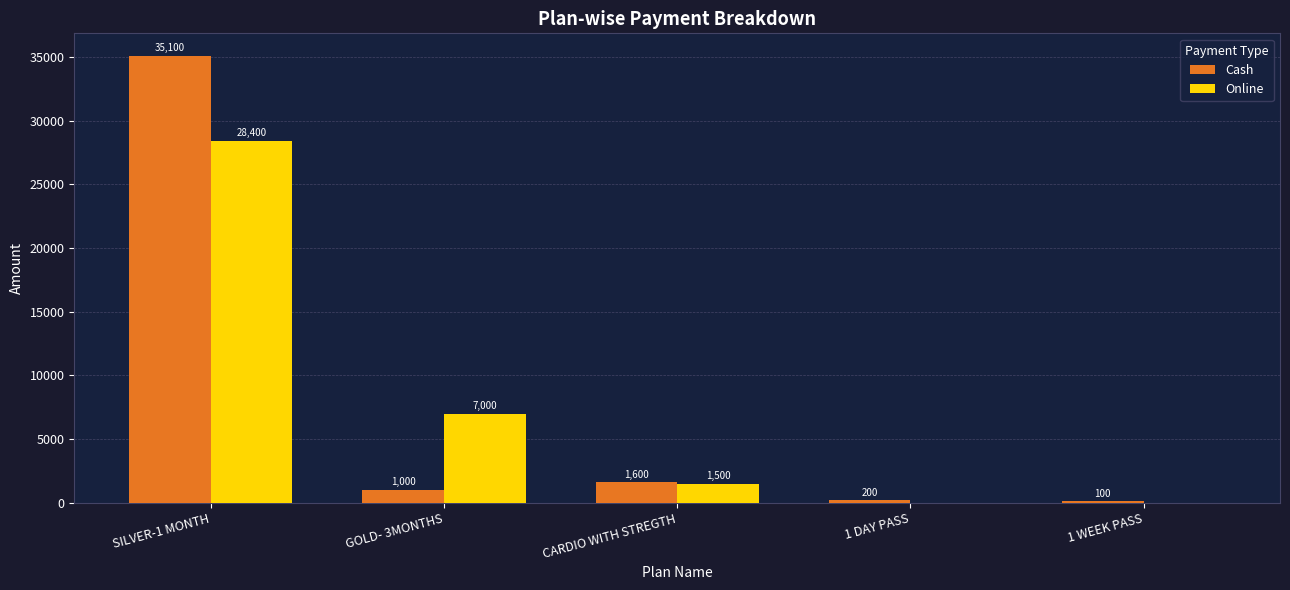

How many distinct data groups are displayed?

2